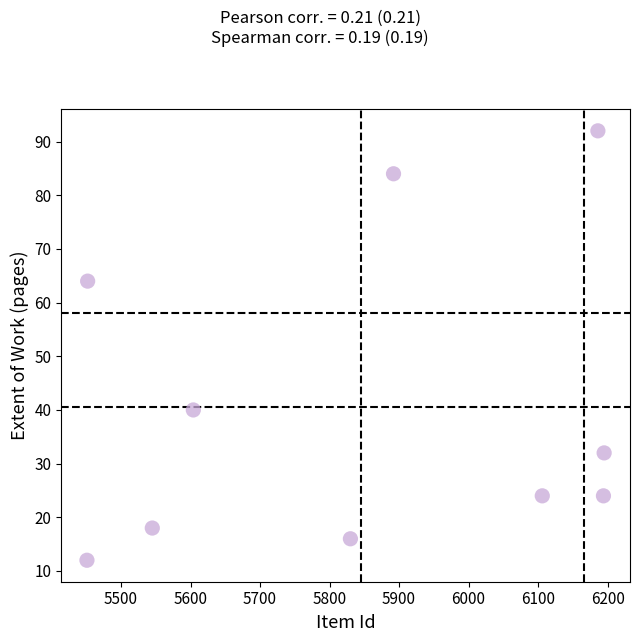

What is the average Y value?

41